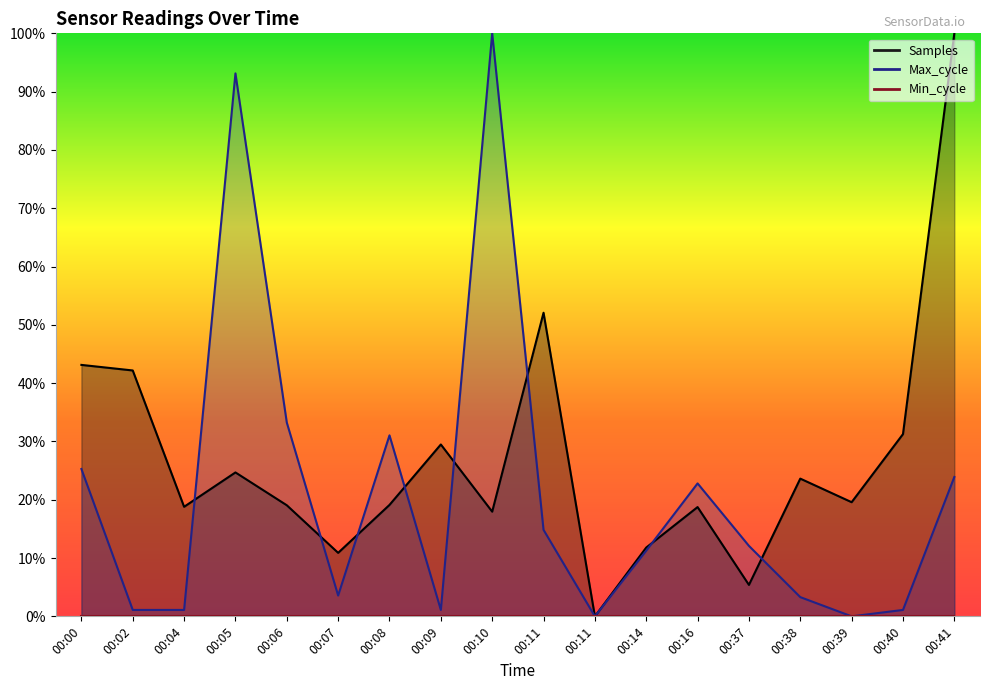

What is the total value across all series at 00:02?

0.4